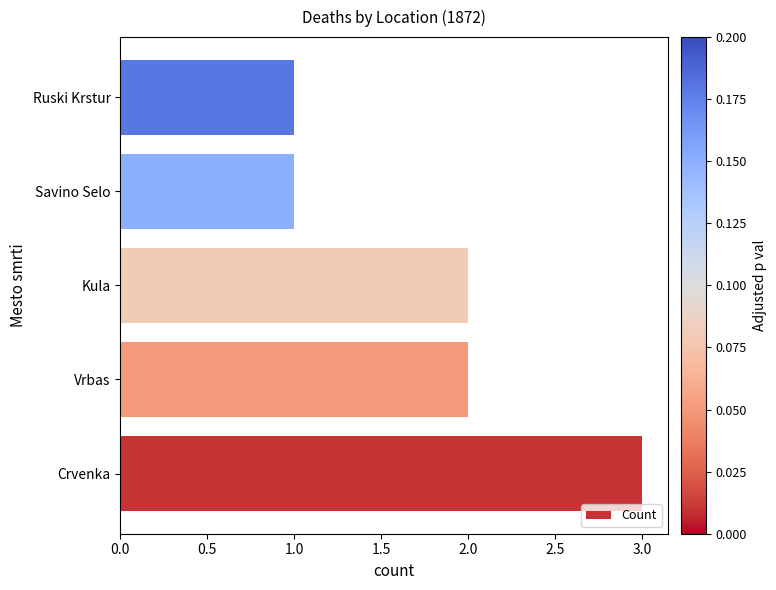

What is the greatest value displayed?

3